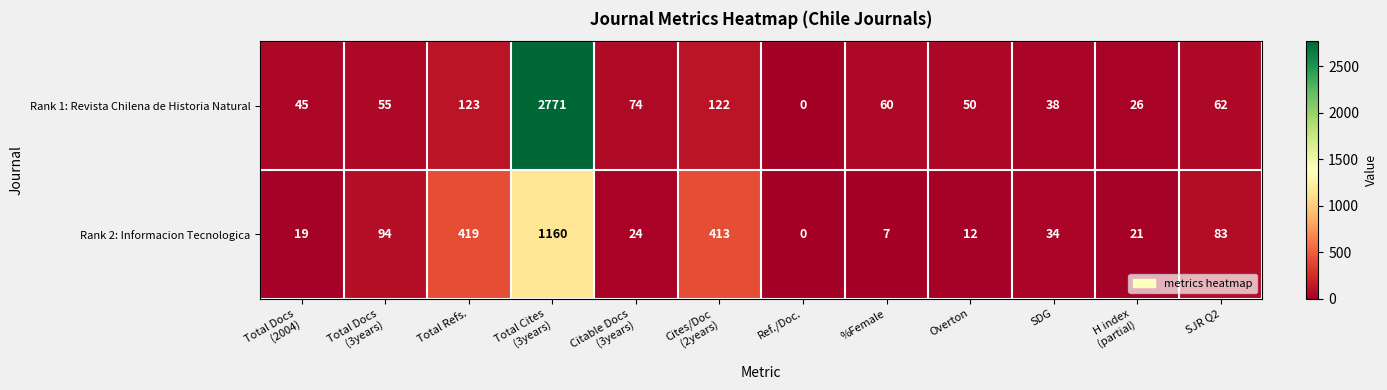

At how many categories does at least one series exceed 1979?

1